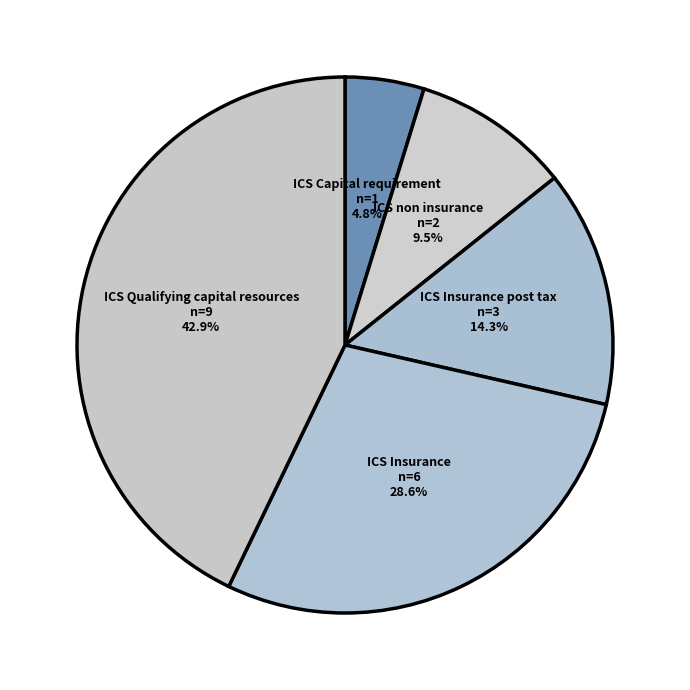

How many segments does this pie chart have?

5